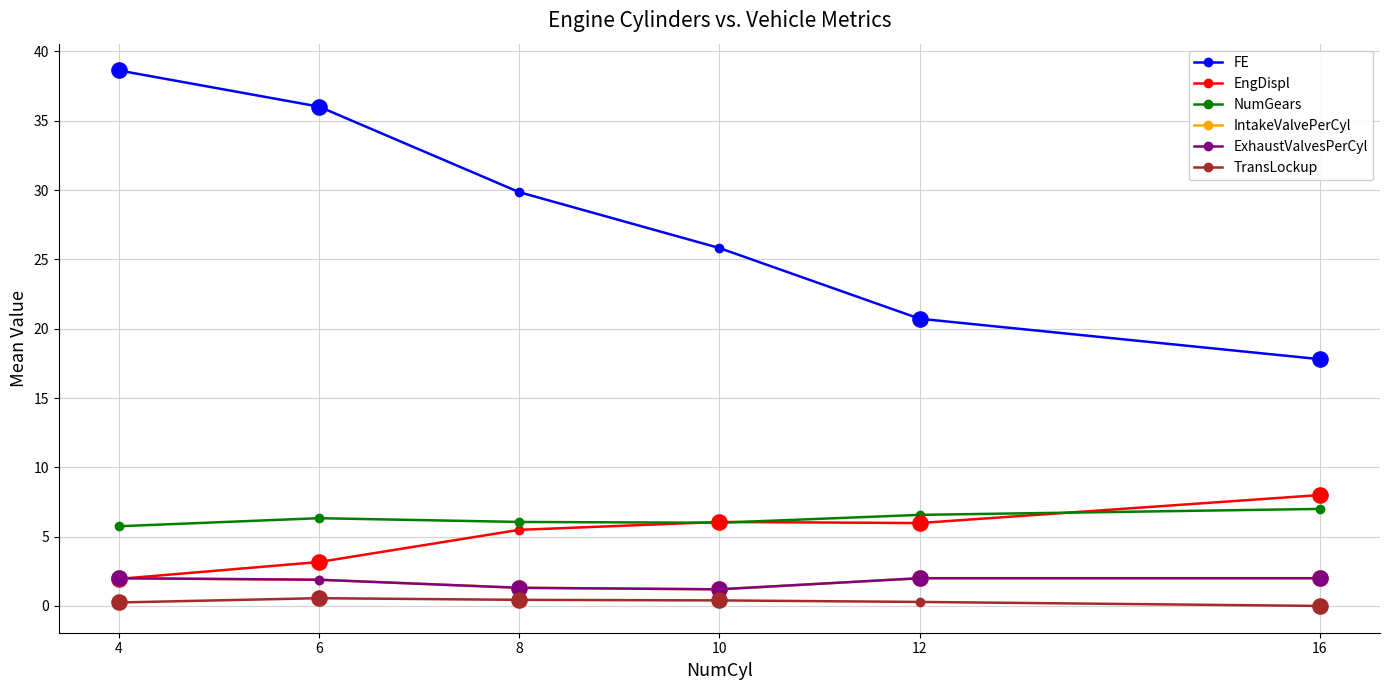

What is the total value across all series at 16?

36.8